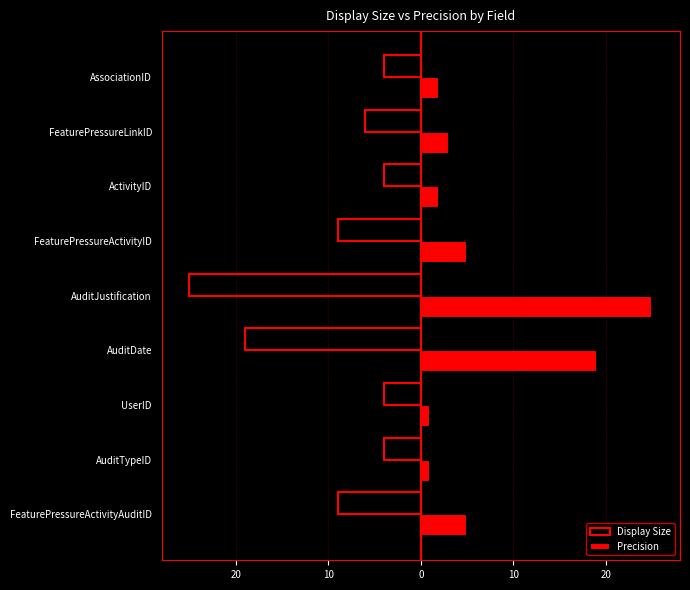

What are all the series names shown in the legend?

Display Size, Precision